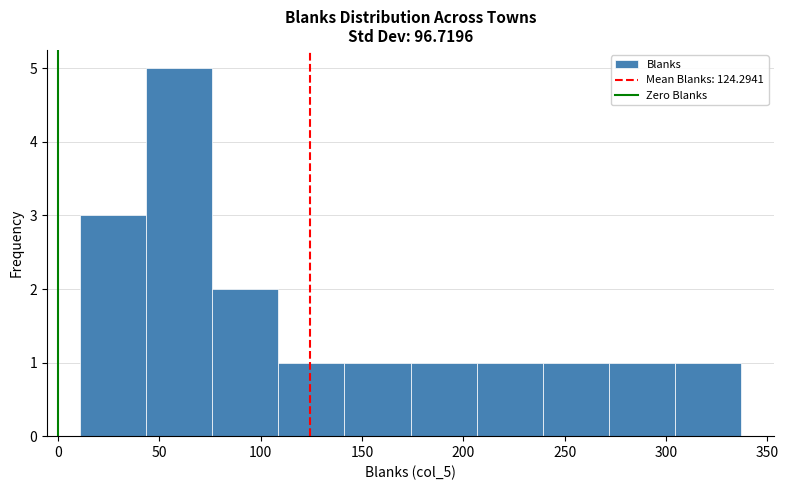

Which range on the x-axis has the tallest bar?

45 to 75